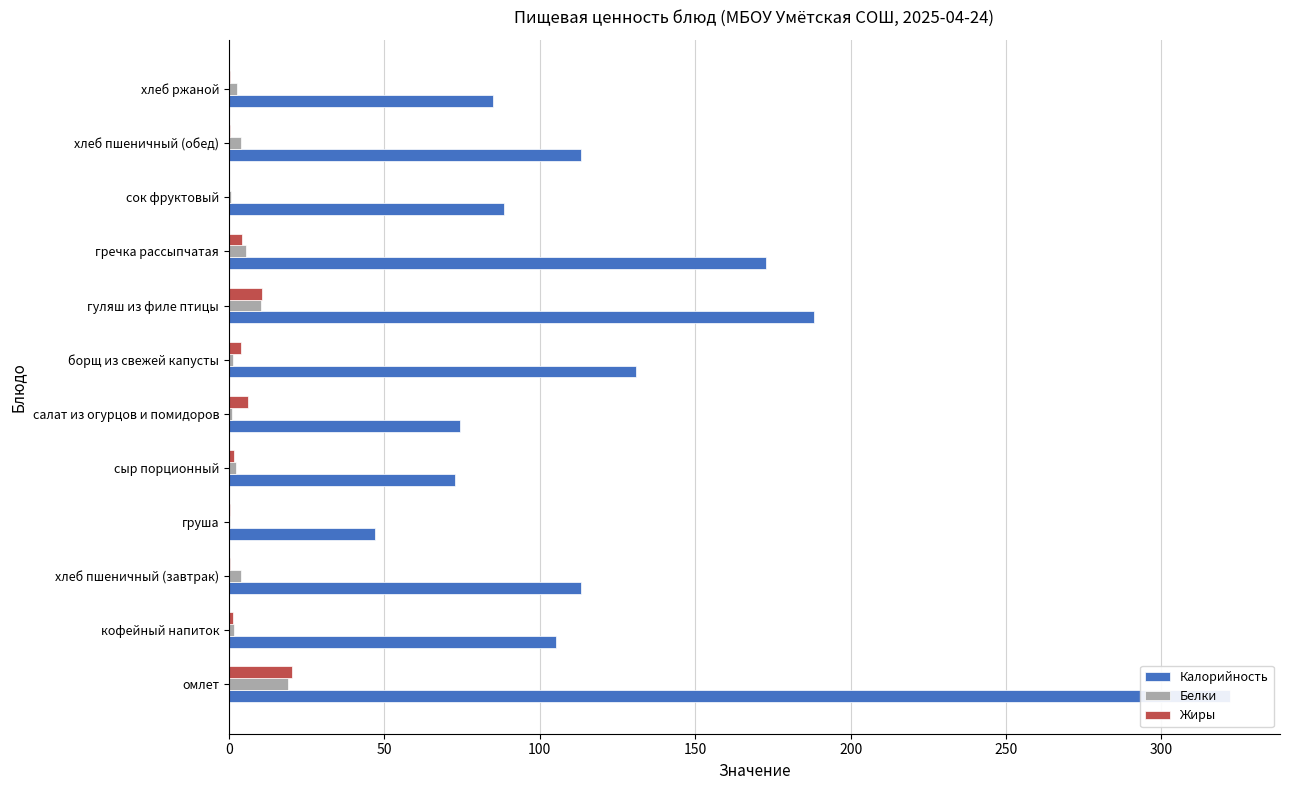

How many values in the Белки series exceed 2?

7